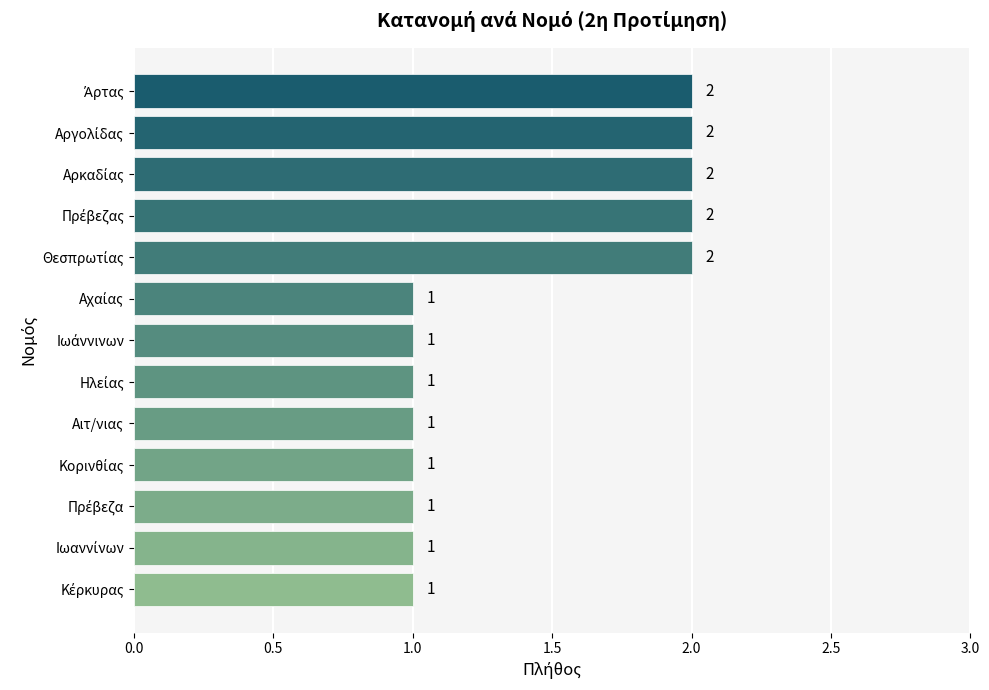

Reading bottom to top, list all the values displayed in this chart.

1	1	1	1	1	1	1	1	2	2	2	2	2